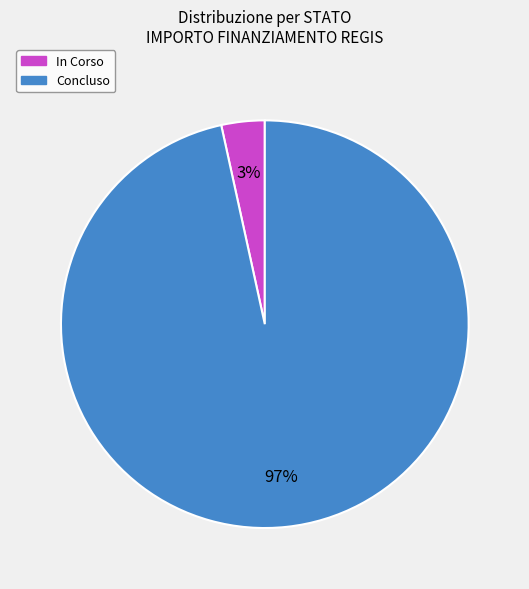

To the nearest percent, what is the combined percentage of Concluso and In Corso?

100%